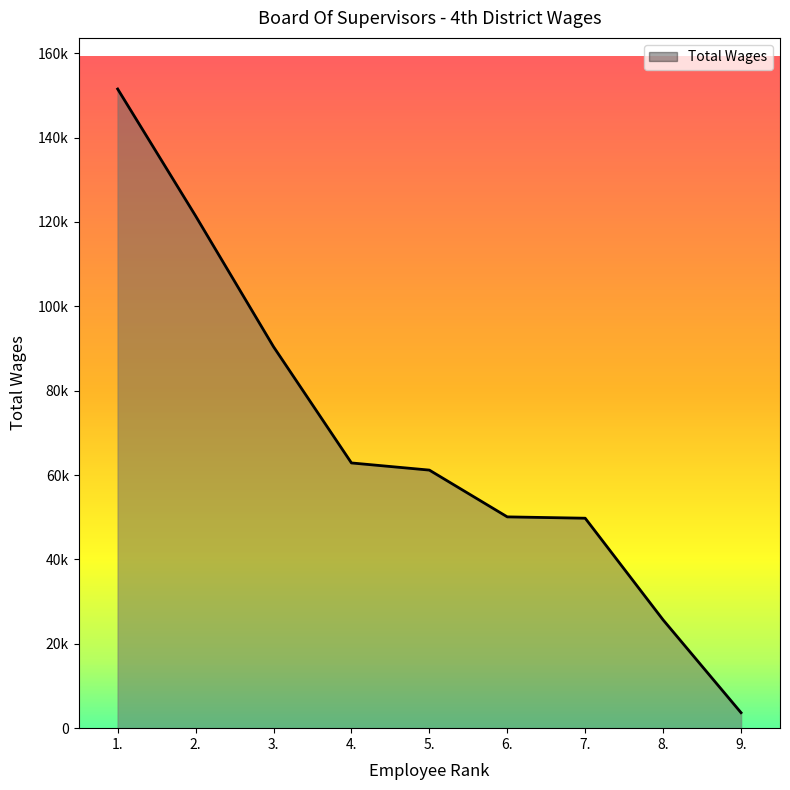

Reading right to left, list all the values displayed in this chart.

3668	25669	49774	50092	61181	62878	90430	121441	151524